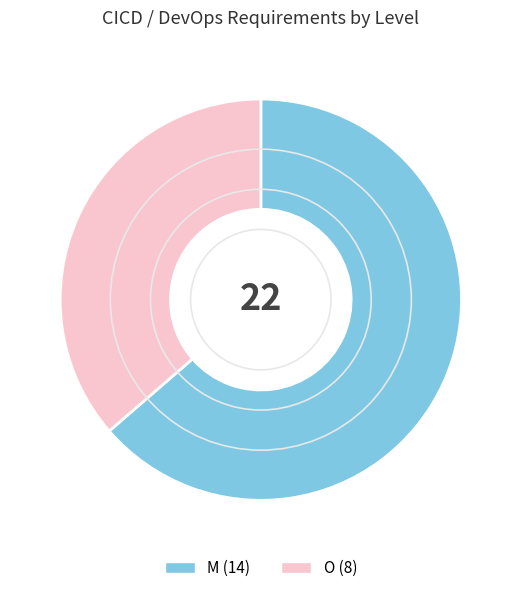

Rank the categories by value from lowest to highest.

O, M